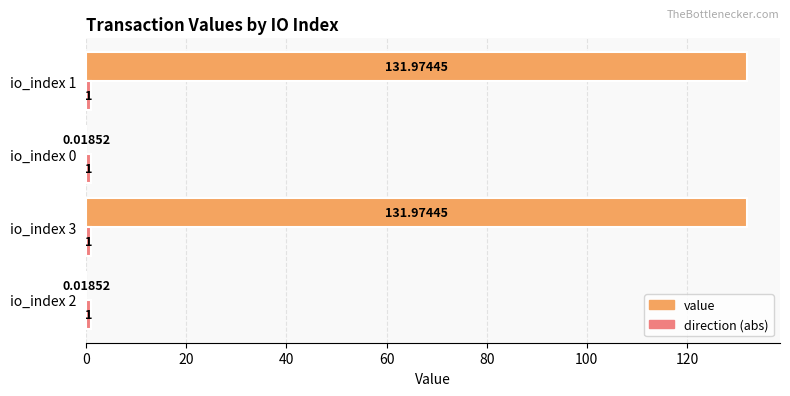

What is the sum of all value values?

264.0